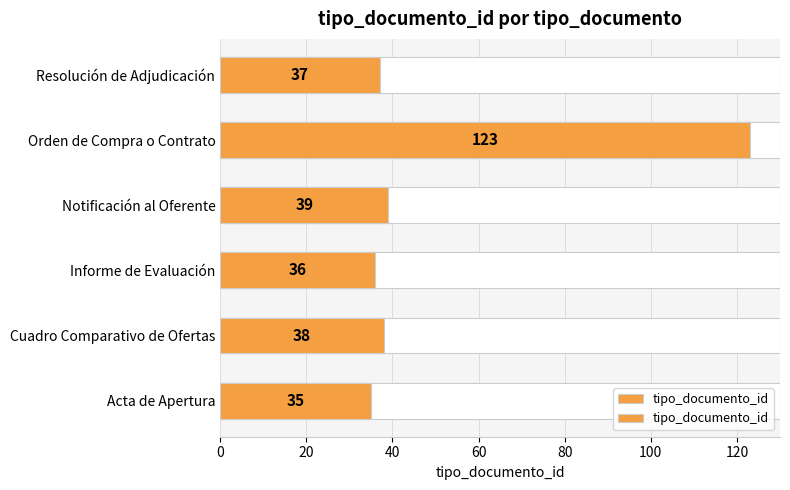

Which has a higher value, Informe de Evaluación or Acta de Apertura?

Informe de Evaluación